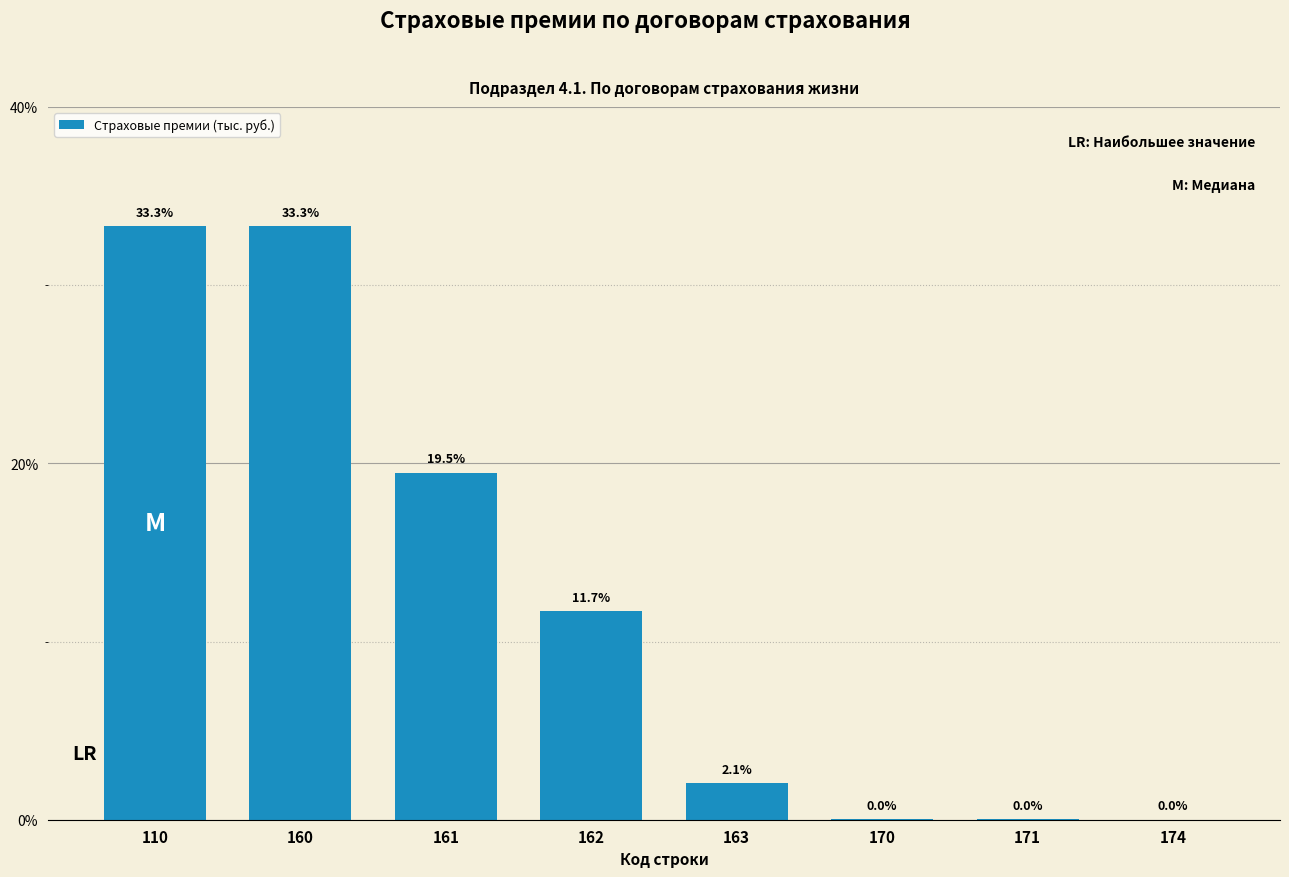

At which category does the chart reach its peak across all series?

110